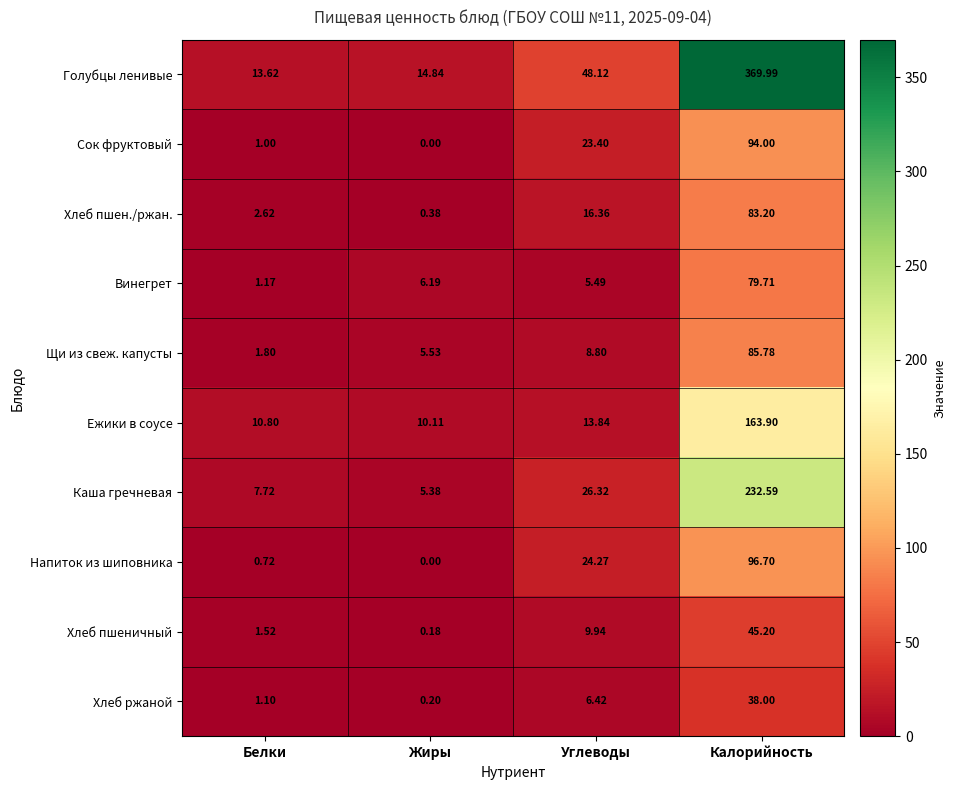

Rank the categories by Напиток из шиповника value from highest to lowest.

Калорийность, Углеводы, Белки, Жиры